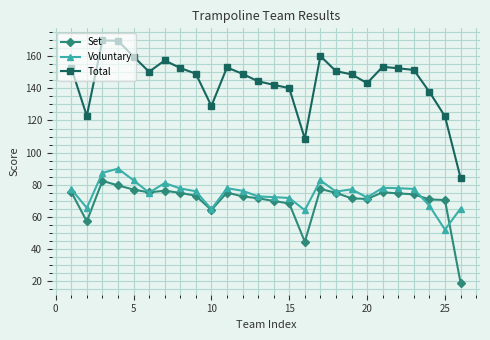

Count the number of data series in this chart.

3